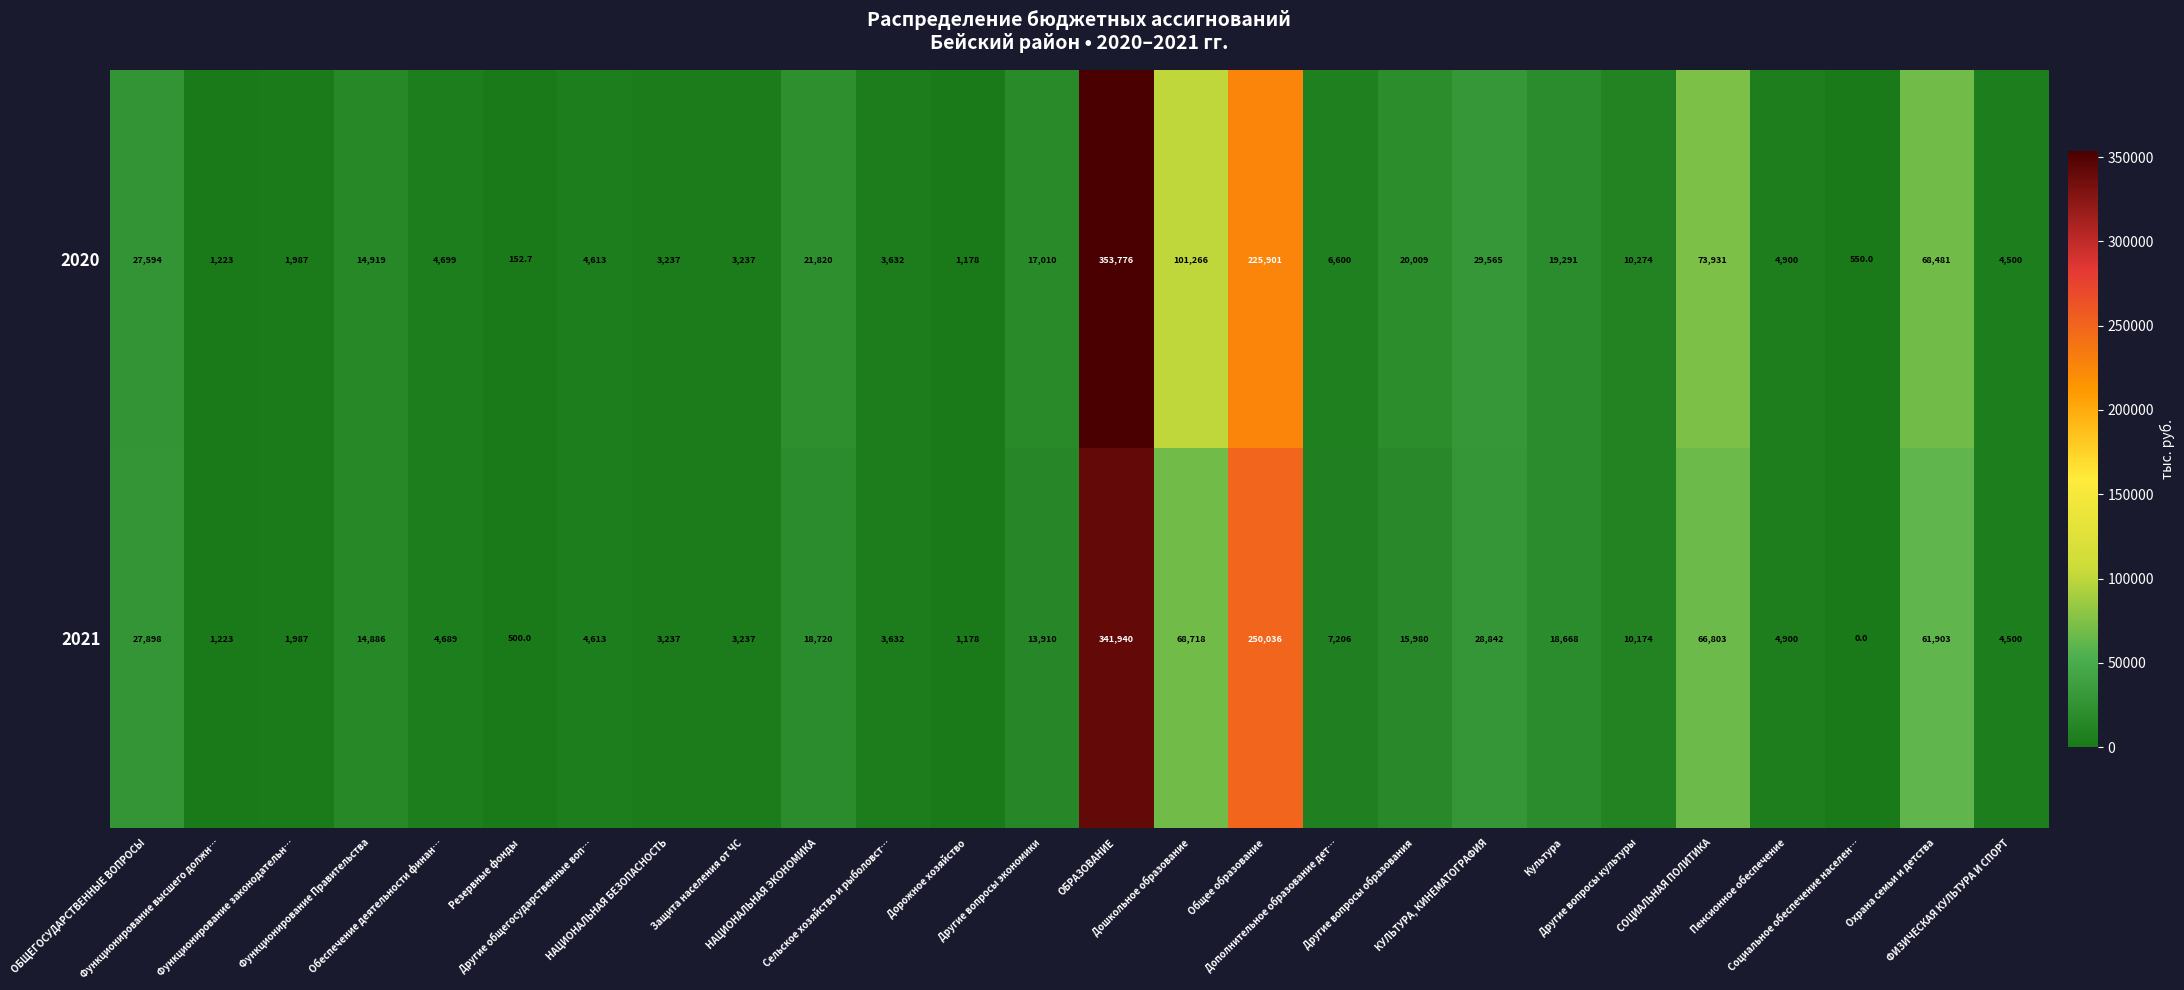

At how many categories does at least one series exceed 247095?

2